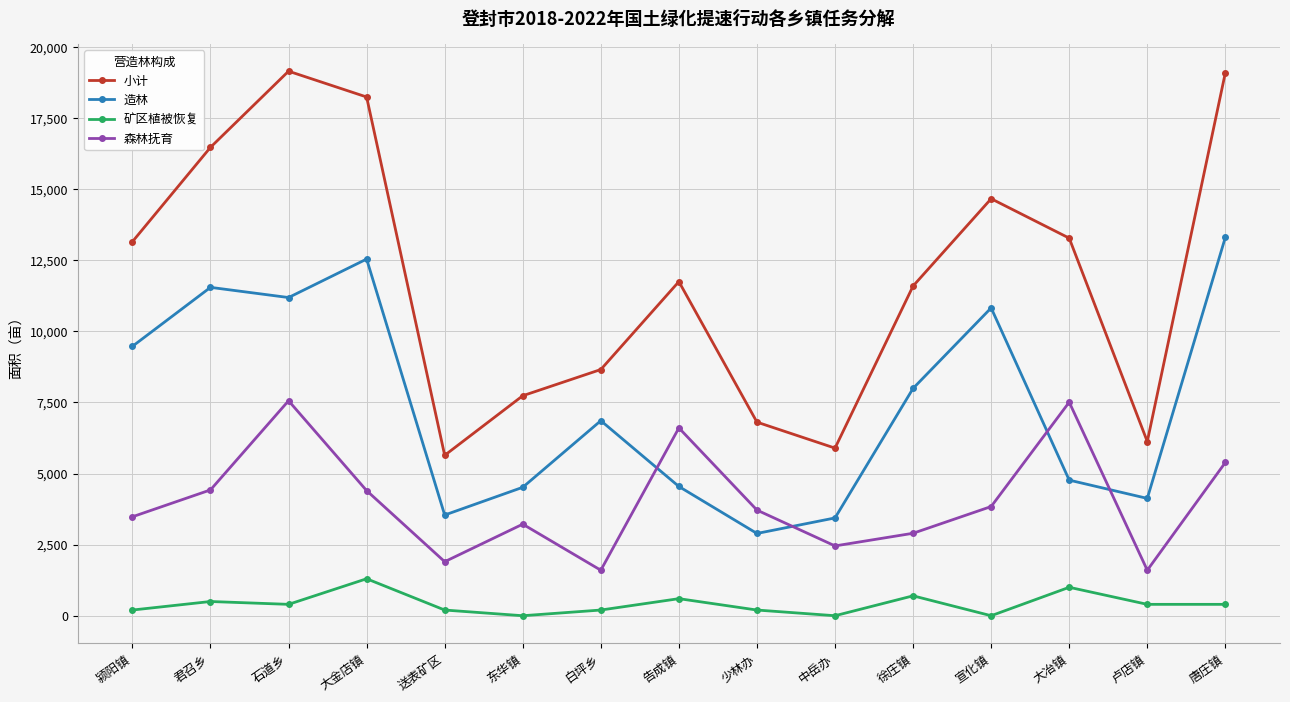

The value of 造林 at 唐庄镇 is 13307.8. True or false?

True